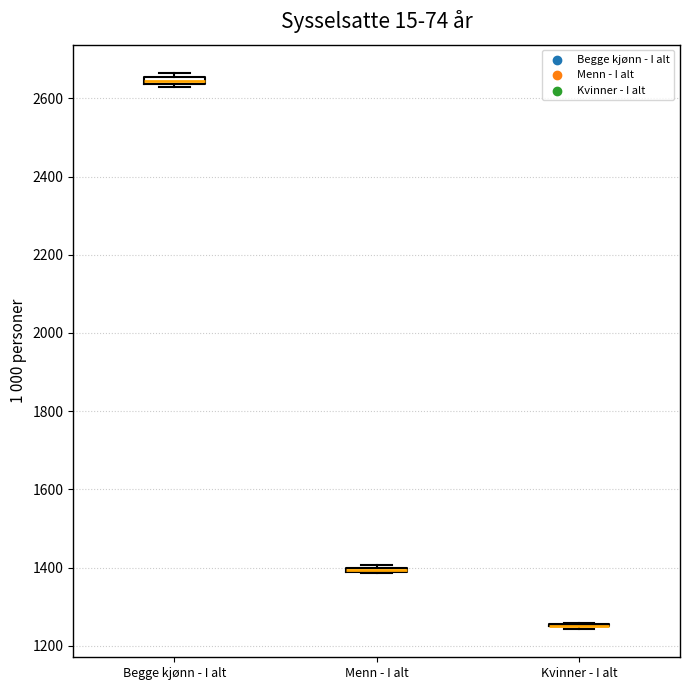

Where is the upper edge of the box for Begge kjønn - I alt on the y-axis? The values are not printed on the chart, so give them approximately, as read against the axis.

2660